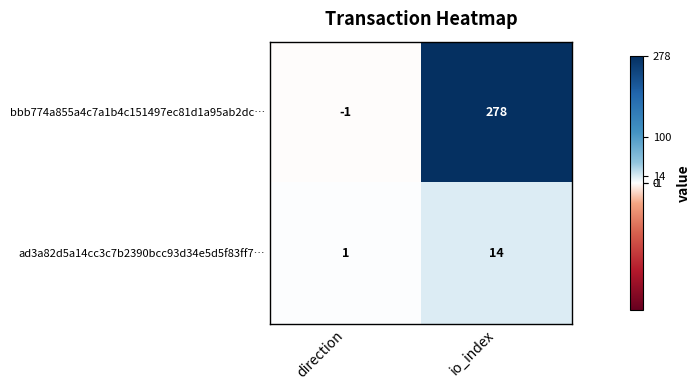

Which label corresponds to the largest value in the chart?

io_index